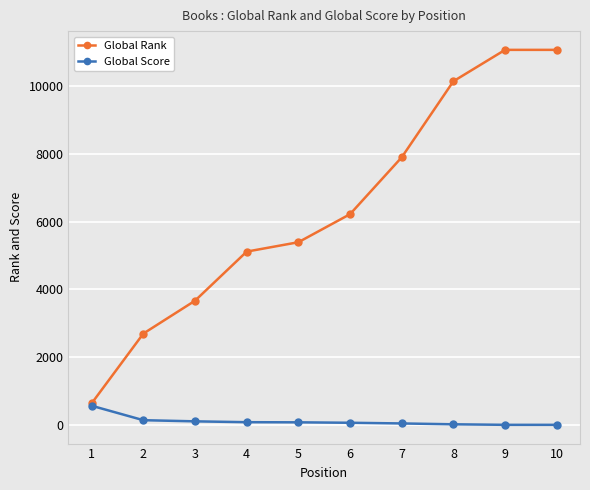

What is the greatest value displayed?

11068